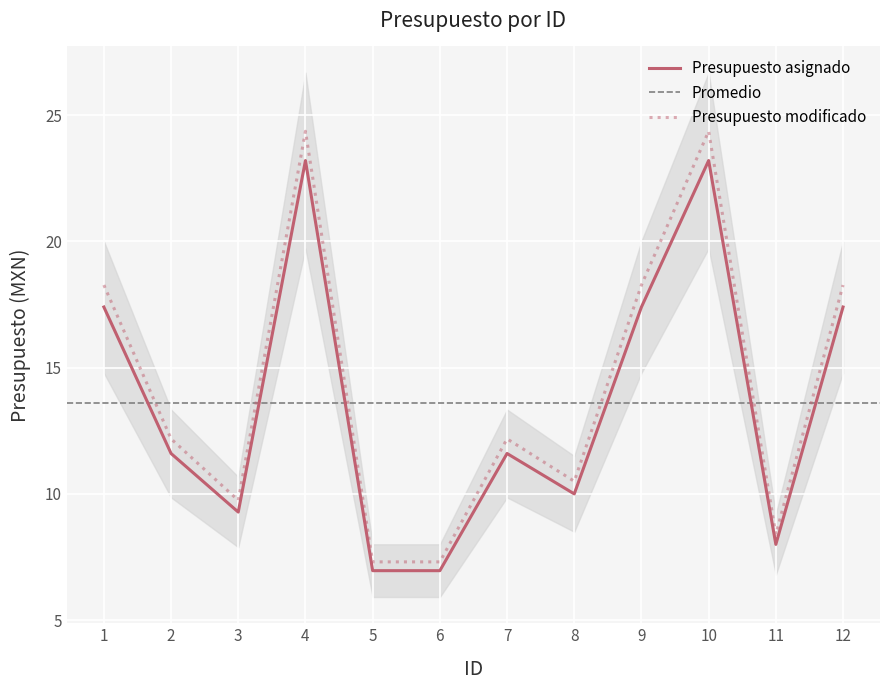

Where is the first local maximum for Presupuesto asignado?

4